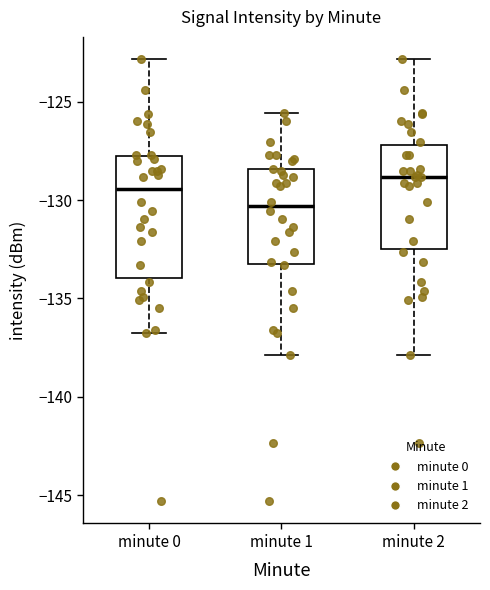

Reading left to right, transcribe this box plot: for each box, give where its median line is, the range the box spans, and where its two whiskers end, as read against the y-axis. The values are not printed on the chart, so give them approximately, as read against the axis.

minute 0: median -129.5, box -134.0 to -128.0, whiskers -136.5 to -123.0
minute 1: median -130.5, box -133.0 to -128.5, whiskers -138.0 to -125.5
minute 2: median -129.0, box -132.5 to -127.0, whiskers -138.0 to -123.0